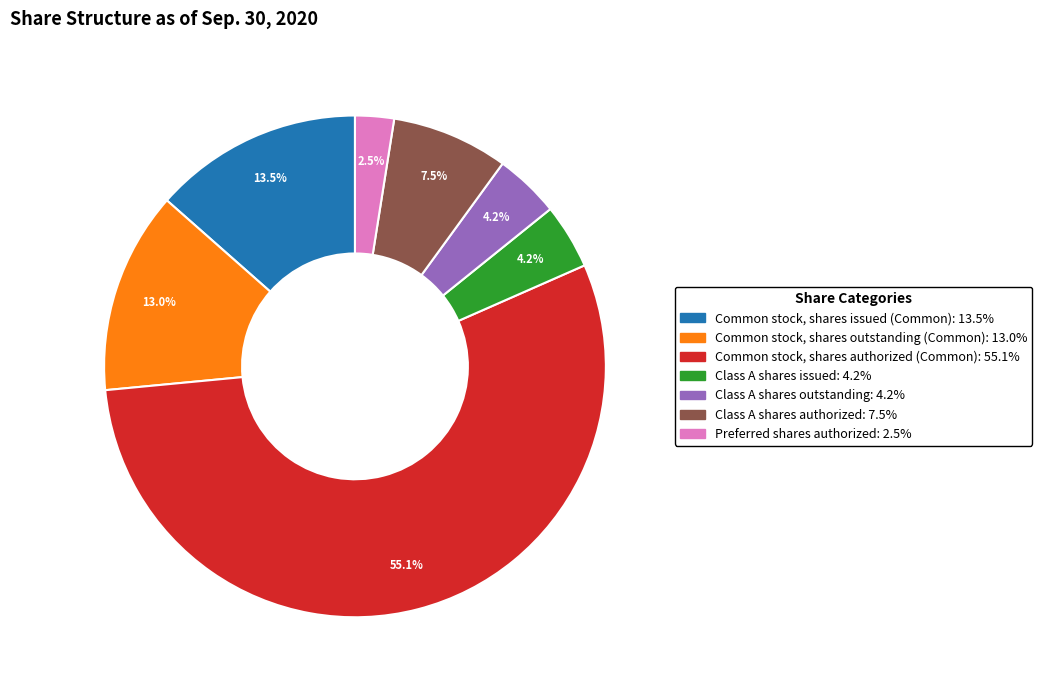

To the nearest percent, what is the combined percentage of Common stock, shares issued (Common) and Class A shares outstanding?

18%